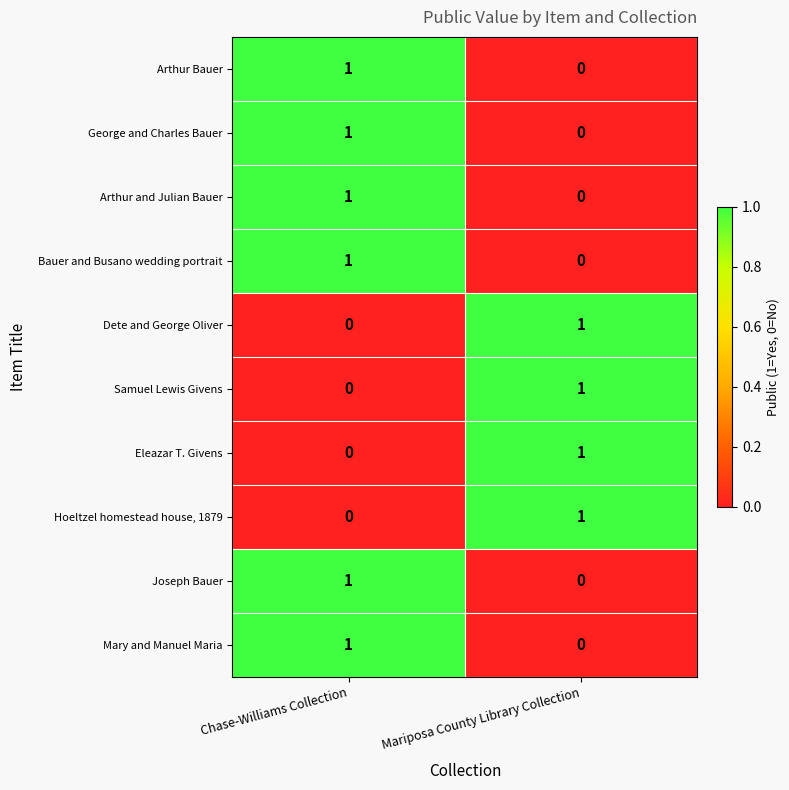

At which label is Joseph Bauer closest to 0?

Mariposa County Library Collection